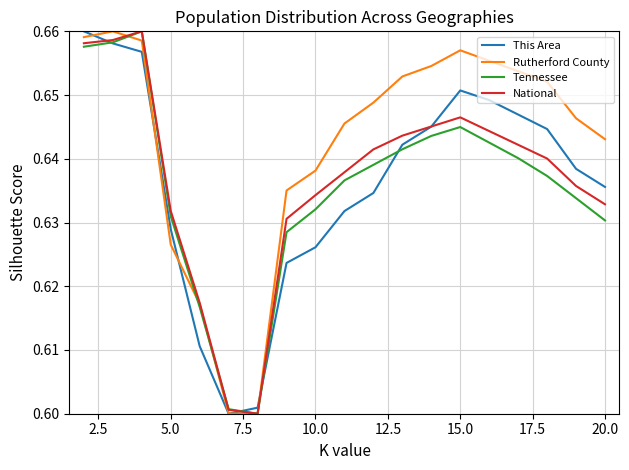

Which series has the largest total across all categories?

Rutherford County